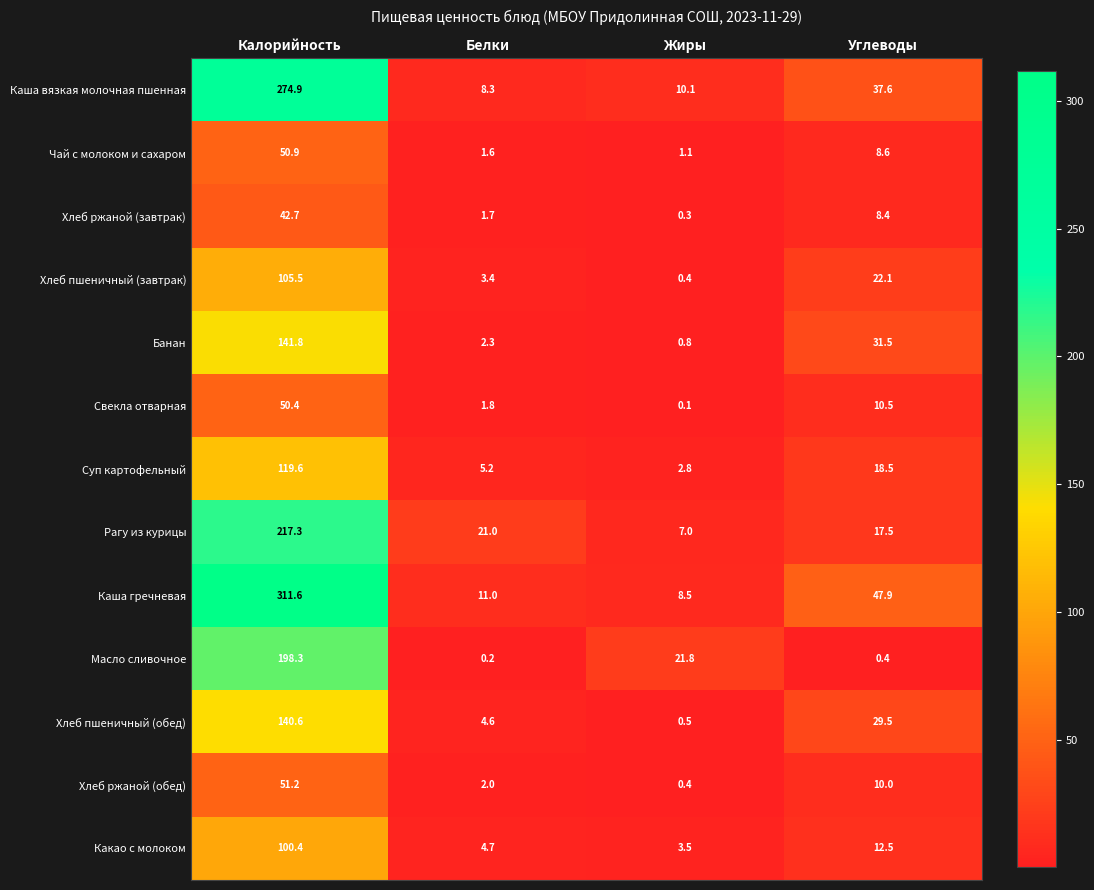

What is the smallest value displayed?

0.1